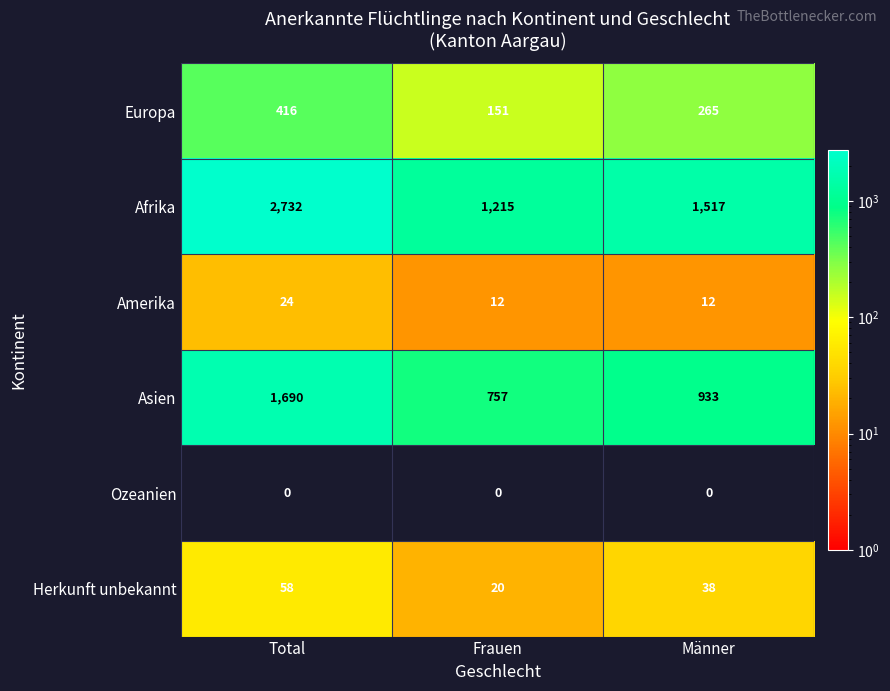

The Afrika series shows 2589 at Männer. True or false?

False